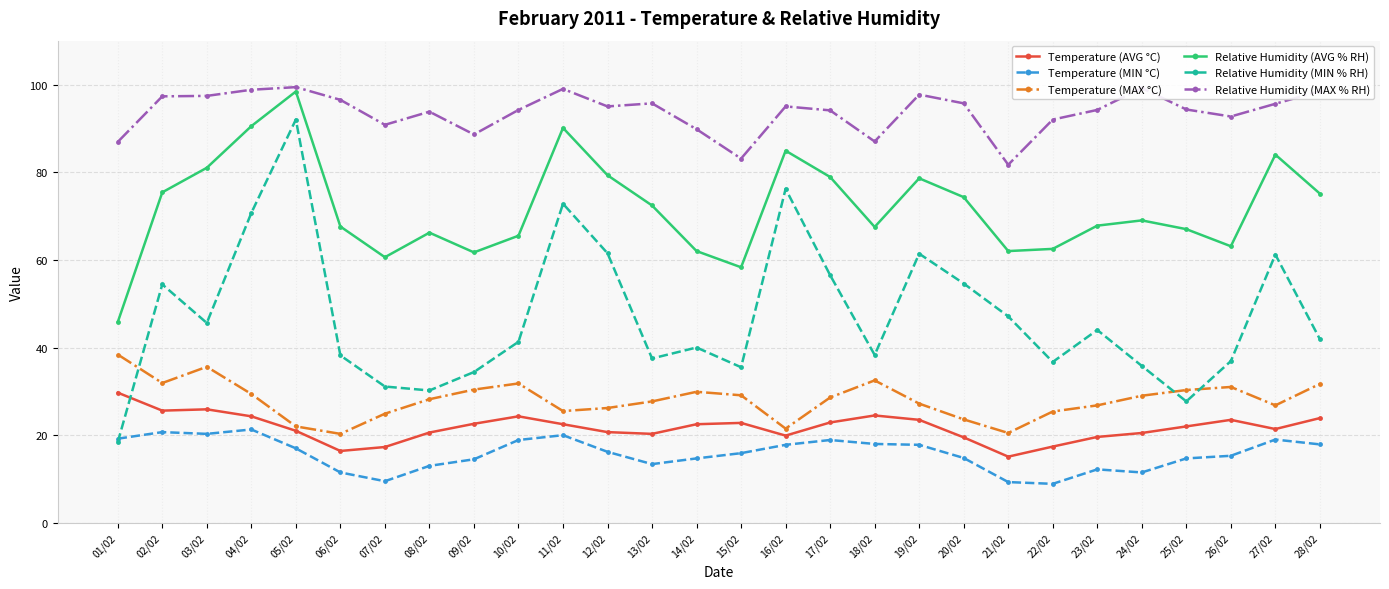

True or false: Relative Humidity (MAX % RH) has a value of 136.9 at 12/02.

False